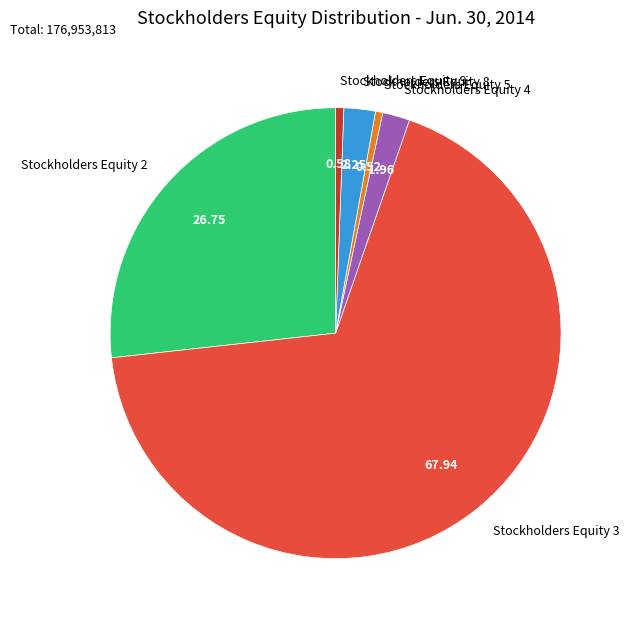

Is the sum of Stockholders Equity 5 and Stockholders Equity 3 greater than half?

Yes